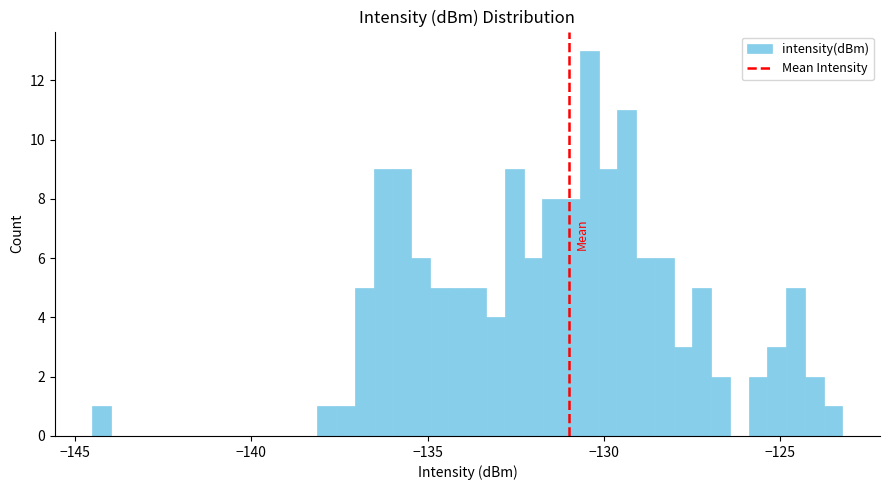

Around what value on the x-axis is the tallest bar? Give the approximate position of its centre, as read against the axis.

-130.5